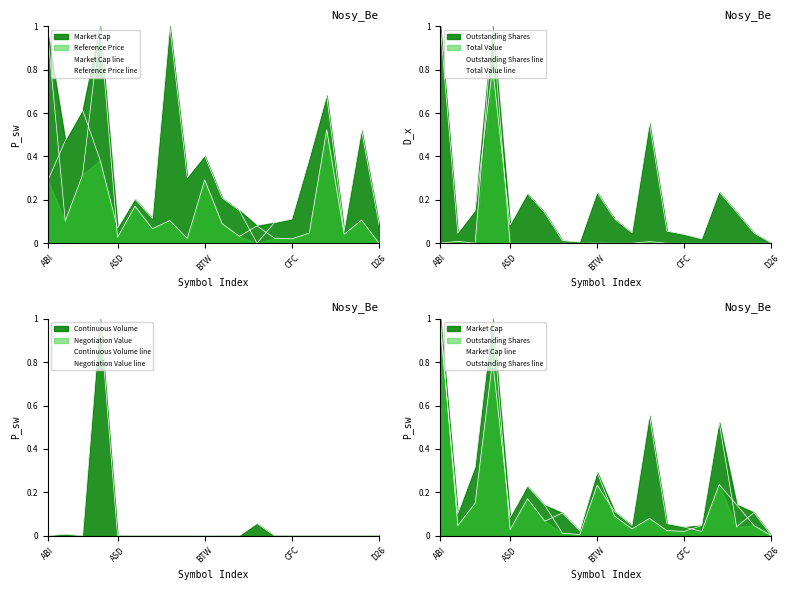

Is it true that Continuous Volume line equals 0.0 at 16?

True